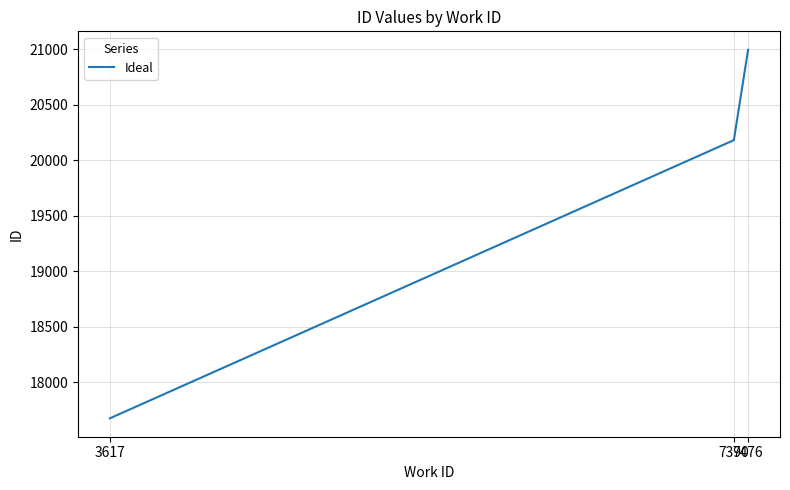

The chart shows a value of 30221 at 3617. True or false?

False